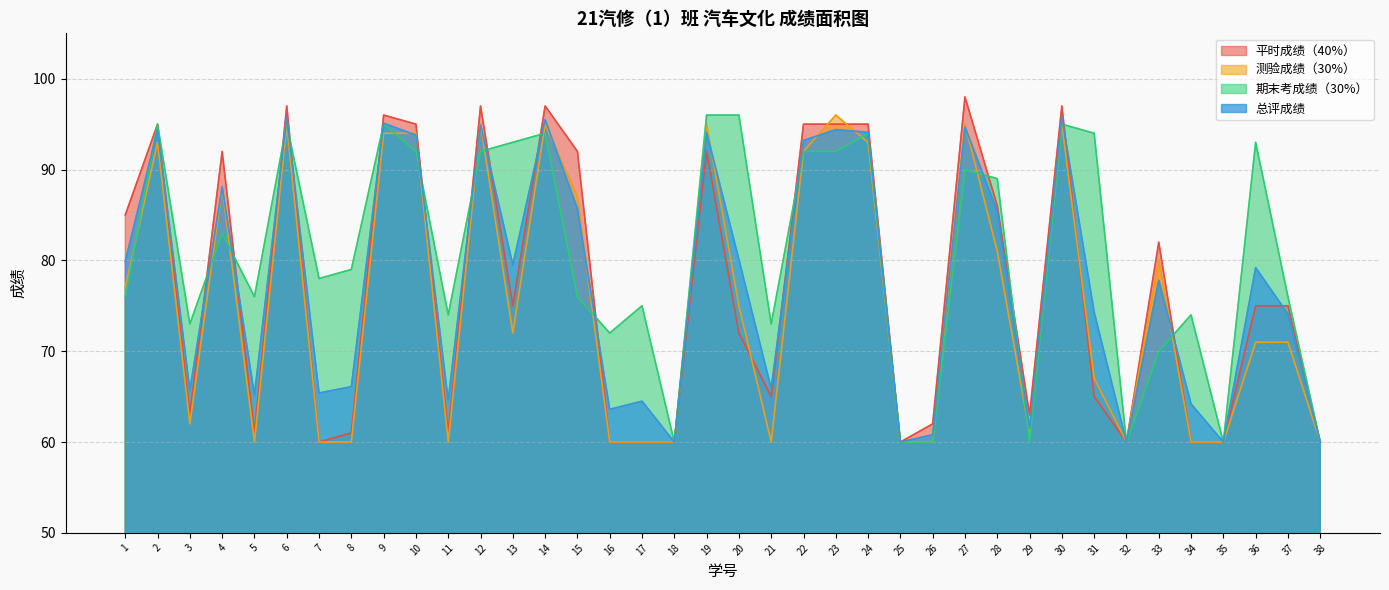

What is the lowest value of the 总评成绩 series?

60.0